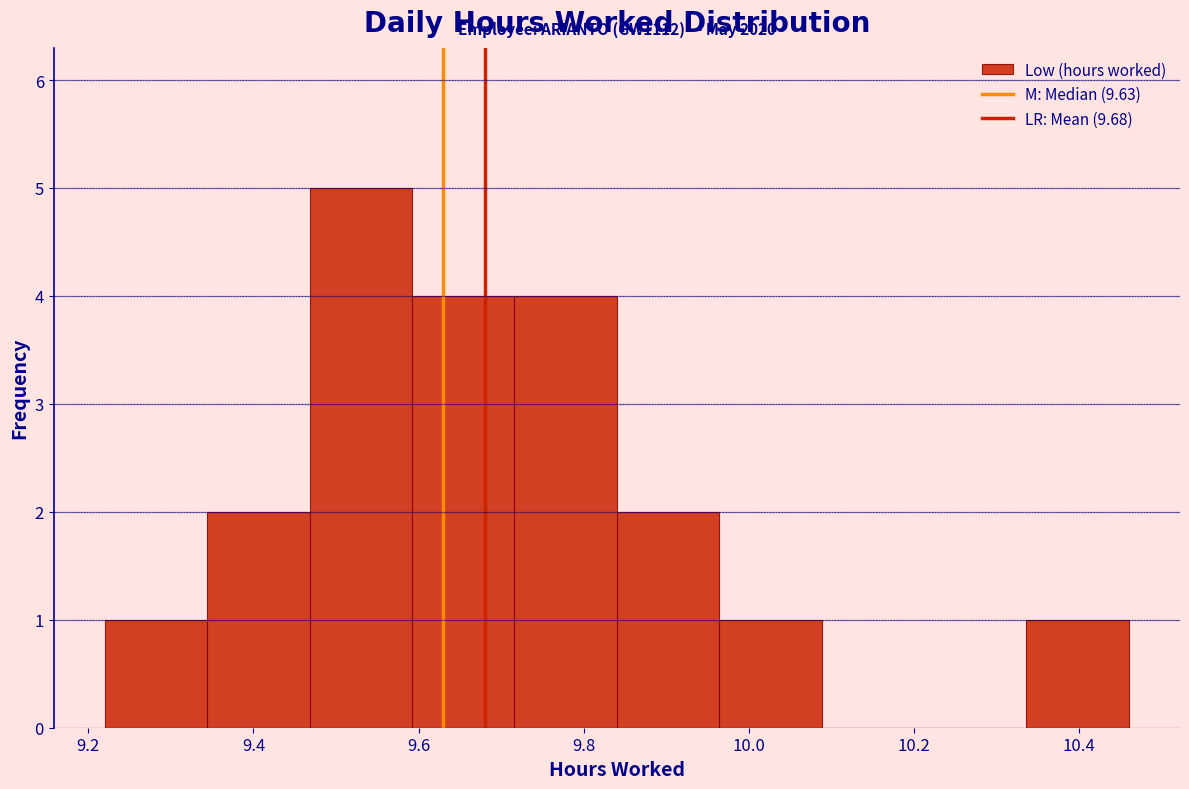

Which range on the x-axis has the tallest bar?

9.468 to 9.592